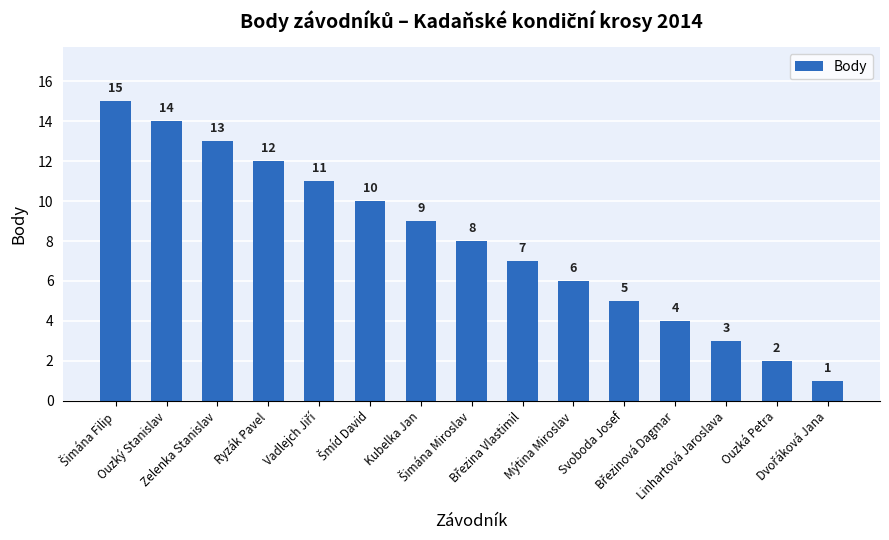

What is the maximum value shown in the chart?

15